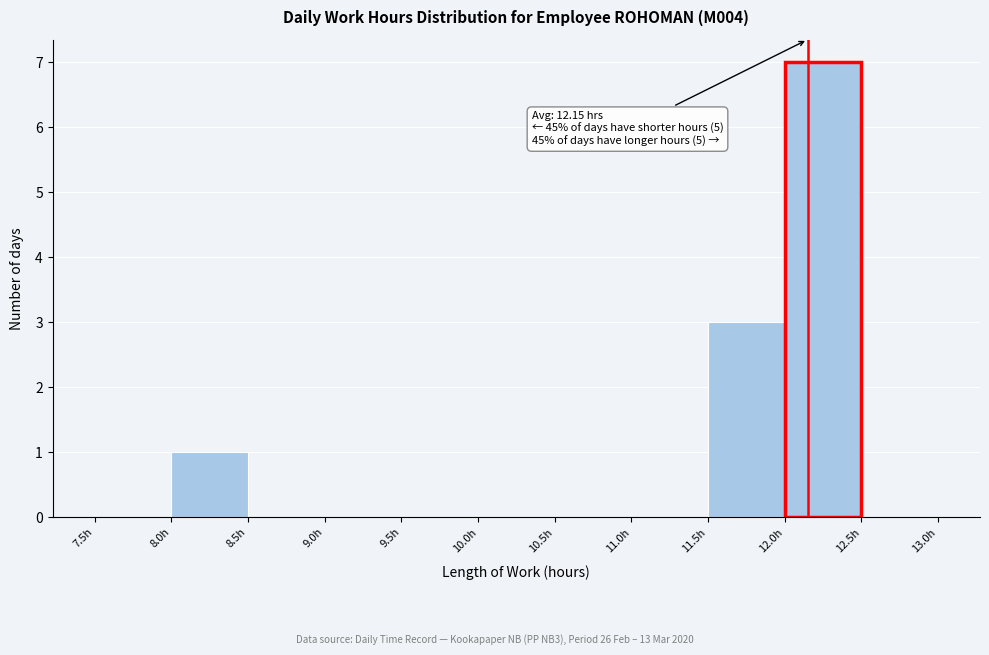

Which range on the x-axis has the tallest bar?

12.0 to 12.5